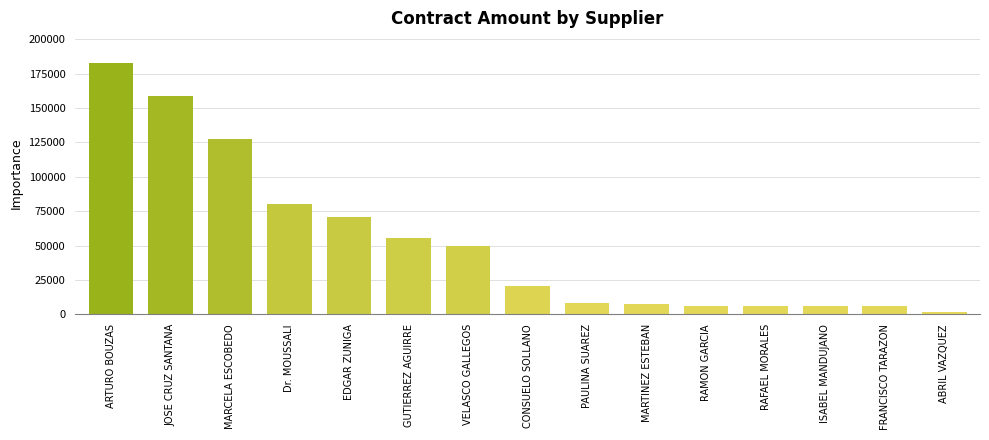

What is the average value?

52527.2